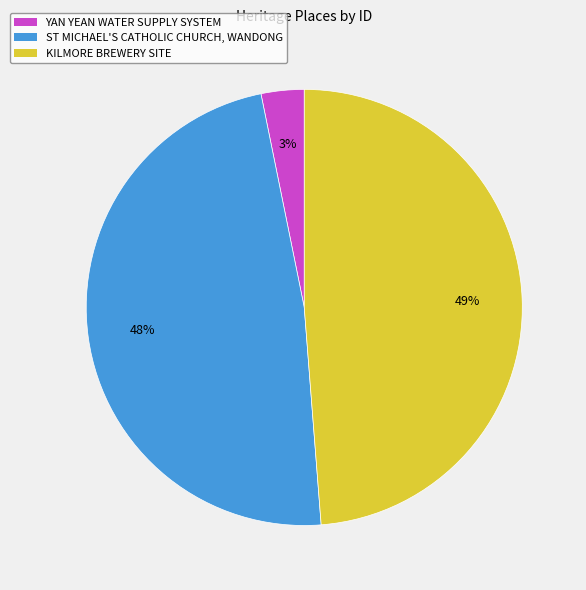

Is the sum of YAN YEAN WATER SUPPLY SYSTEM and KILMORE BREWERY SITE greater than half?

Yes